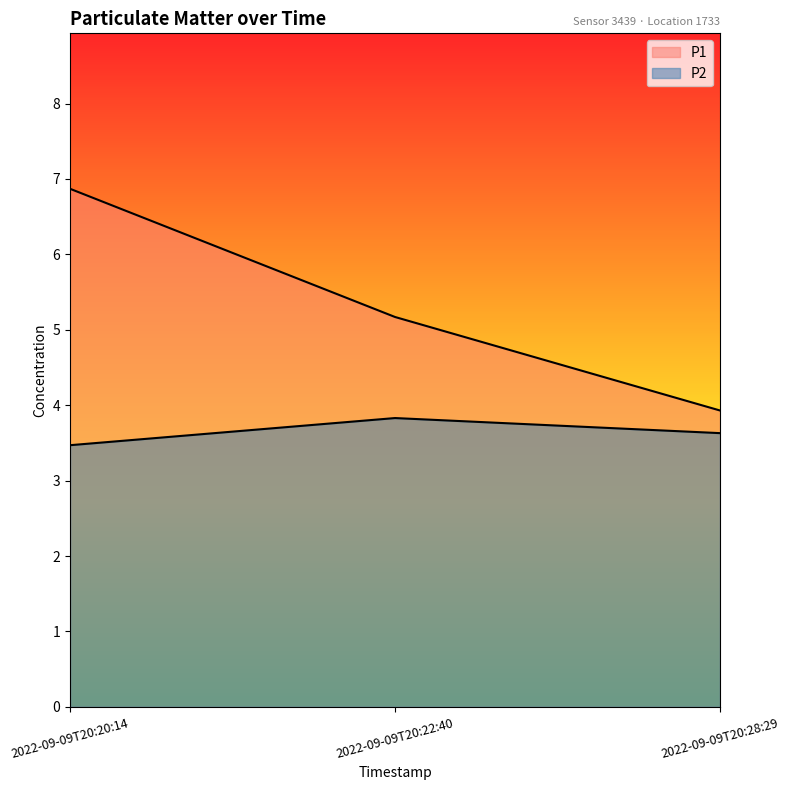

Does the chart display data point markers on the line(s)?

No